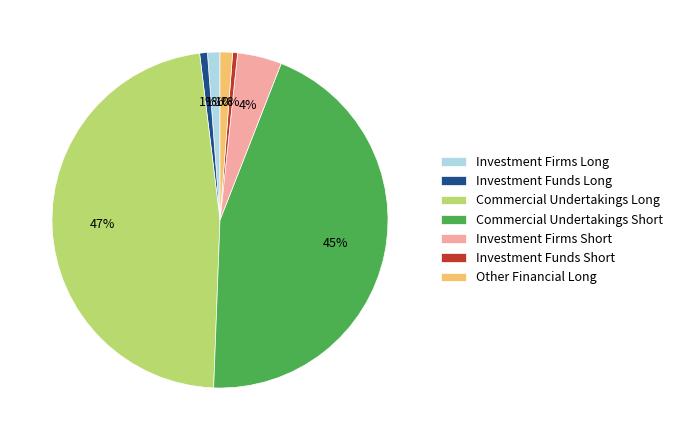

To the nearest percent, what percentage of the pie is Investment Firms Short?

4%